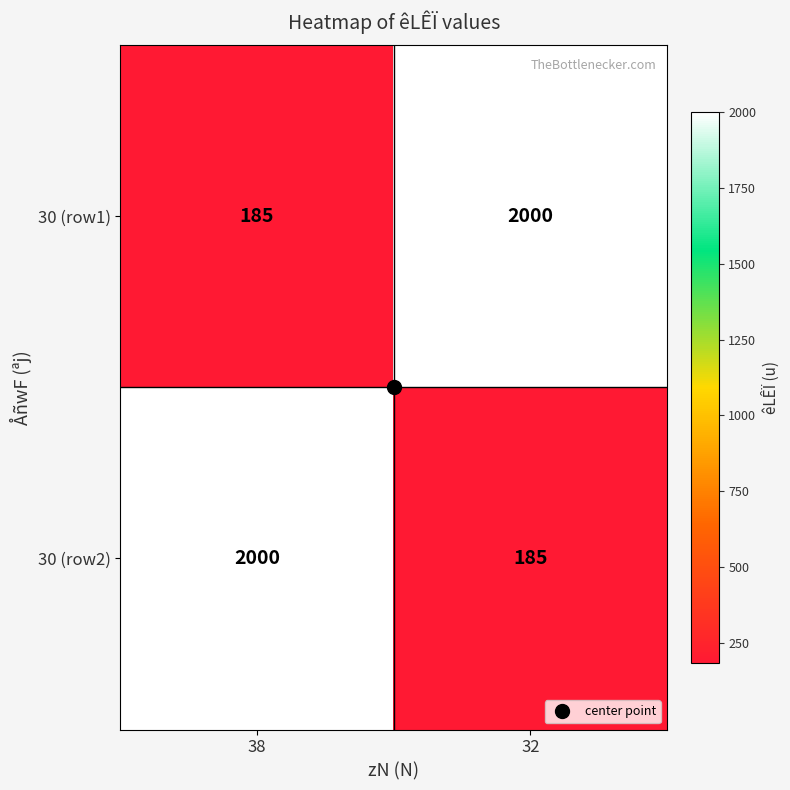

What is the difference between the highest and lowest values at 32?

1815